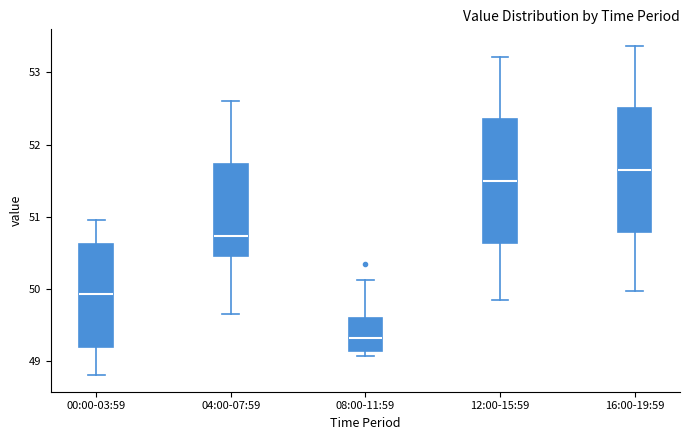

Reading left to right, transcribe this box plot: for each box, give where its median line is, the range the box spans, and where its two whiskers end, as read against the y-axis. The values are not printed on the chart, so give them approximately, as read against the axis.

00:00-03:59: median 49.9, box 49.2 to 50.6, whiskers 48.8 to 51.0
04:00-07:59: median 50.7, box 50.5 to 51.7, whiskers 49.7 to 52.6
08:00-11:59: median 49.3, box 49.1 to 49.6, whiskers 49.1 (just below the box's lower edge) to 50.1
12:00-15:59: median 51.5, box 50.6 to 52.4, whiskers 49.9 to 53.2
16:00-19:59: median 51.6, box 50.8 to 52.5, whiskers 50.0 to 53.4